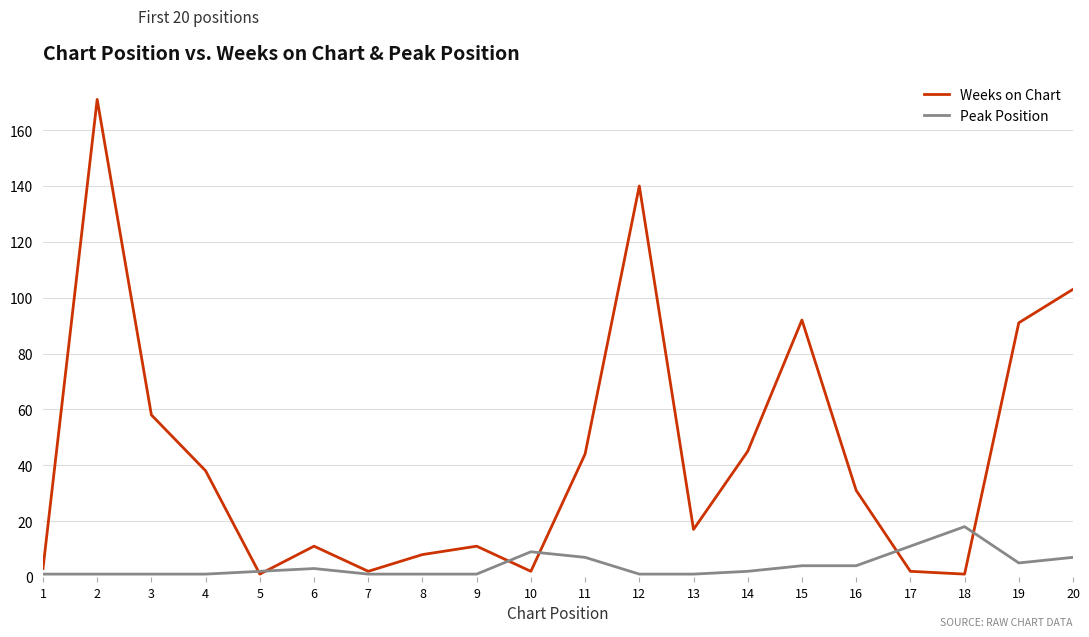

True or false: Weeks on Chart and Peak Position cross at least once.

True